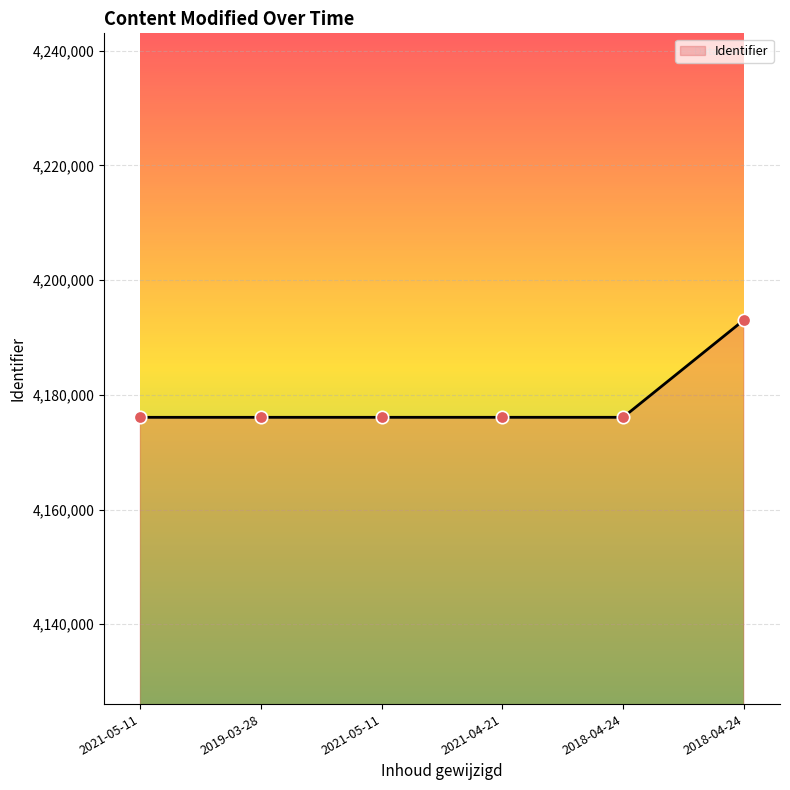

Is this an area chart (filled region under the line)?

Yes